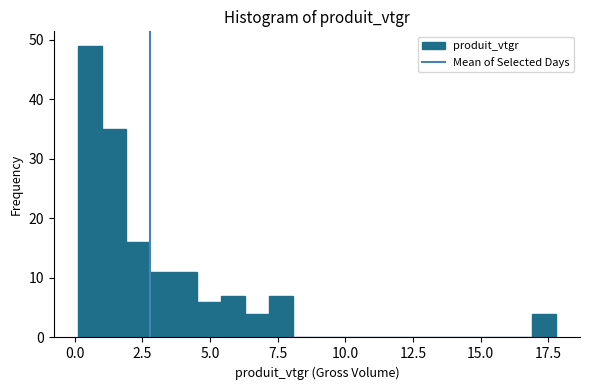

Around what value on the x-axis is the tallest bar? Give the approximate position of its centre, as read against the axis.

0.5